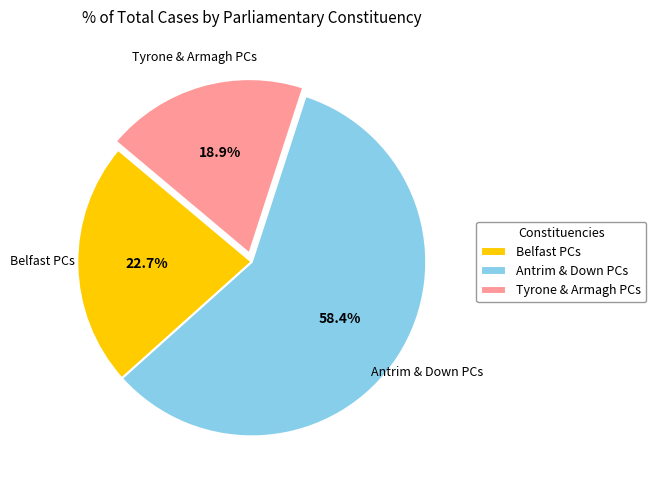

To the nearest percent, what is the average slice percentage?

33%